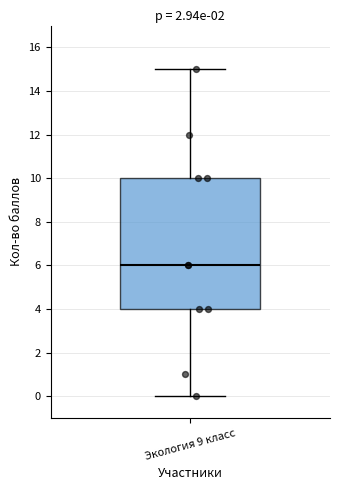

Read this box plot against the y-axis: the position of the median line, the range covered by the box, and the ends of both whiskers. The values are not printed on the chart, so give them approximately, as read against the axis.

median 6, box 4 to 10, whiskers 0 to 15